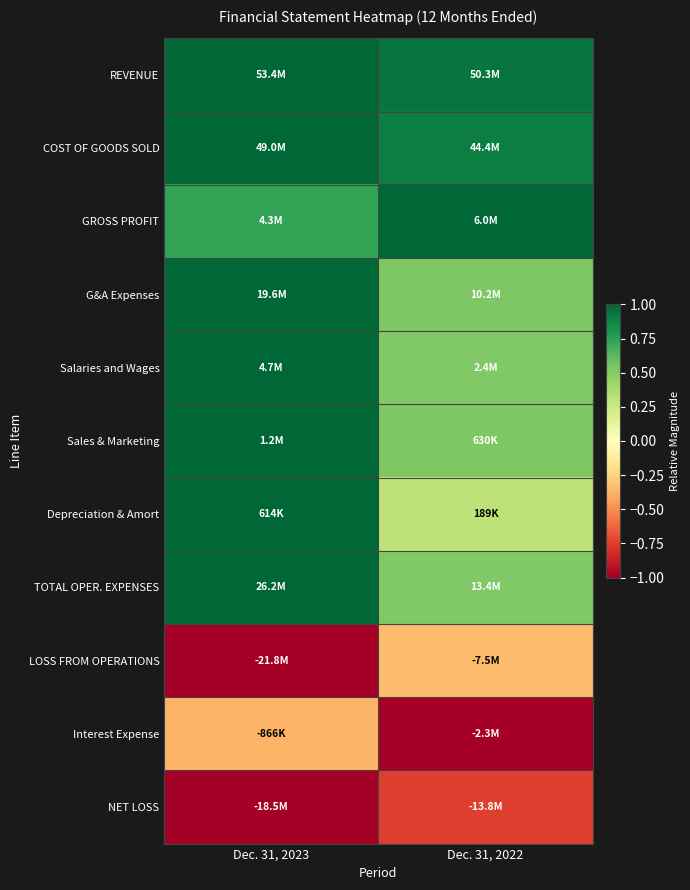

Between Dec. 31, 2023 and Dec. 31, 2022, which is larger?

Dec. 31, 2023